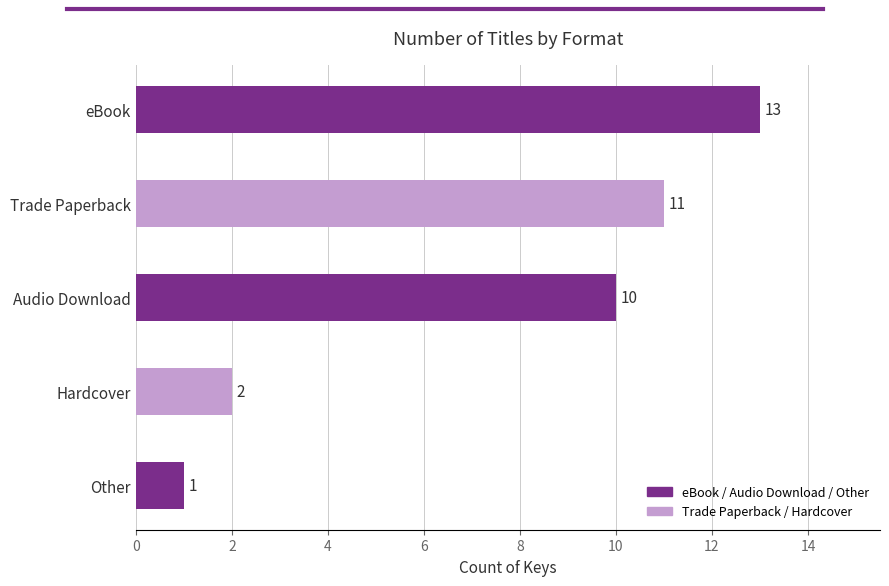

The value at Trade Paperback is 15. True or false?

False